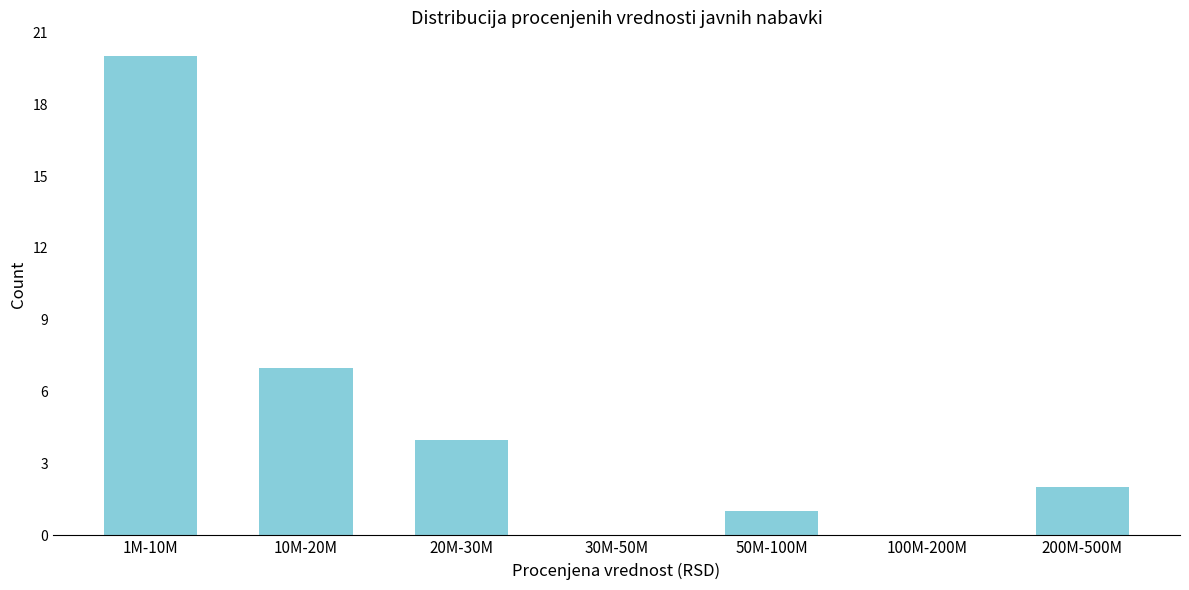

Reading left to right, list all the values displayed in this chart.

1M-10M=20	10M-20M=7	20M-30M=4	30M-50M=0	50M-100M=1	100M-200M=0	200M-500M=2